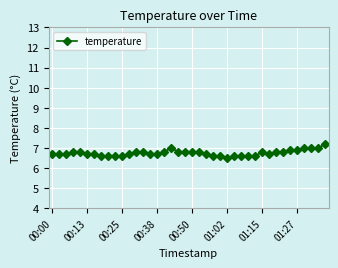

What is the average value?

6.8